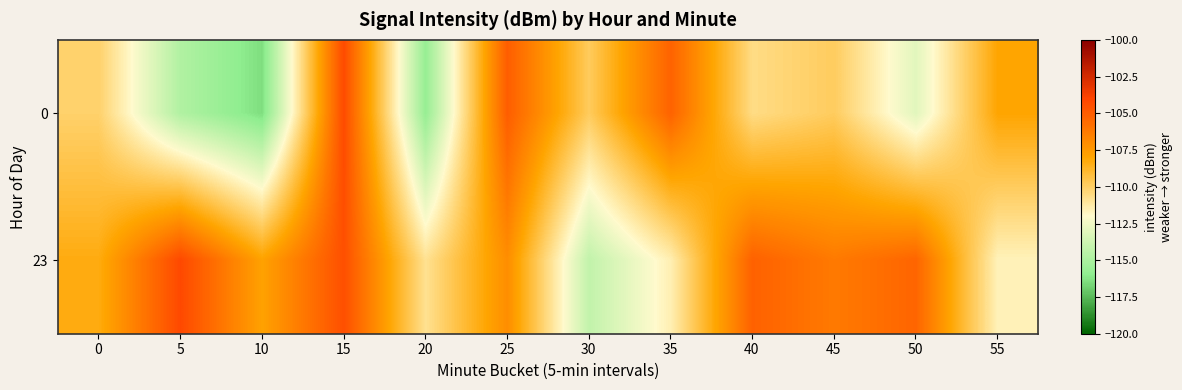

Rank the series at 40 from lowest to highest value.

0, 23